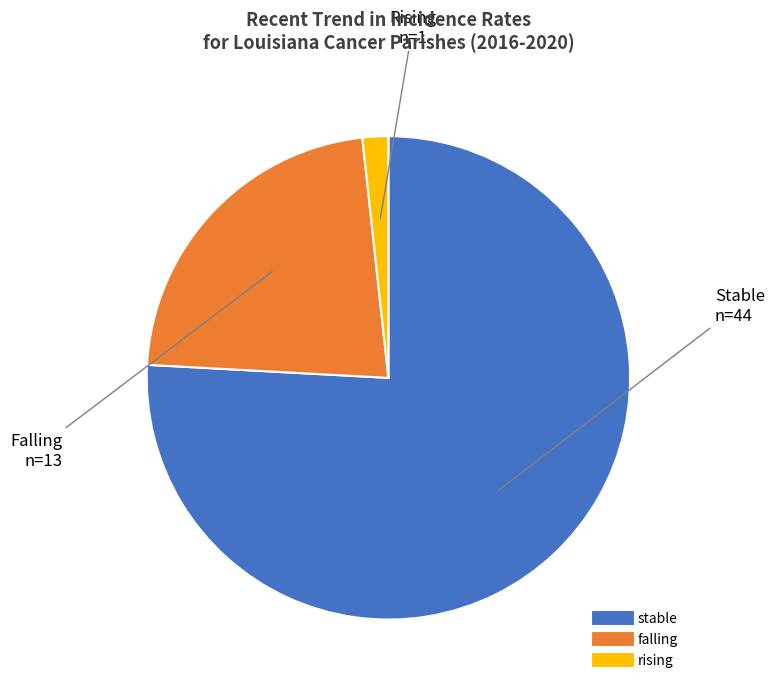

Do stable and rising together represent more than half of the pie?

Yes